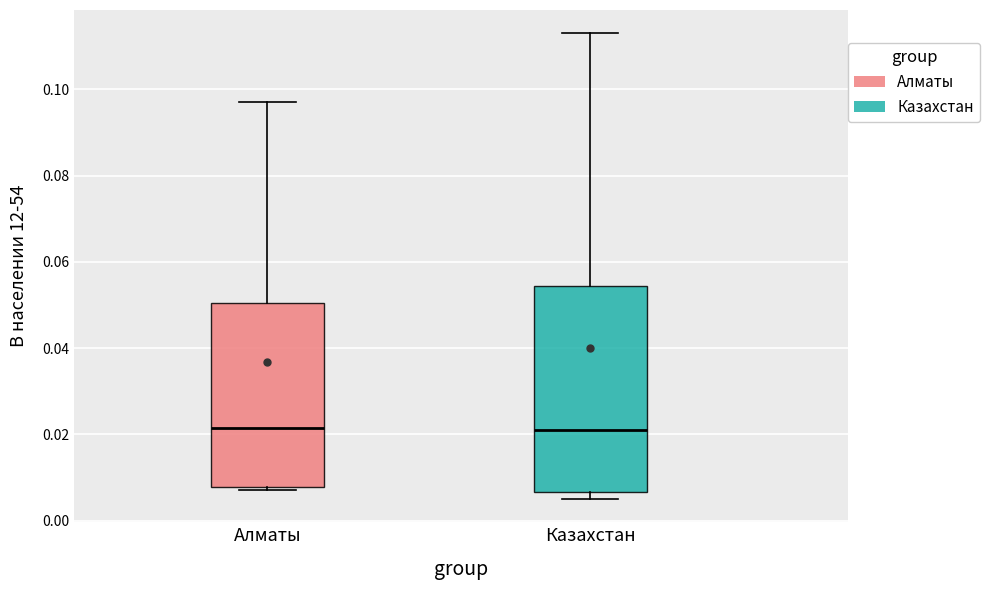

Where is the lower edge of the box for Казахстан on the y-axis? The values are not printed on the chart, so give them approximately, as read against the axis.

0.006